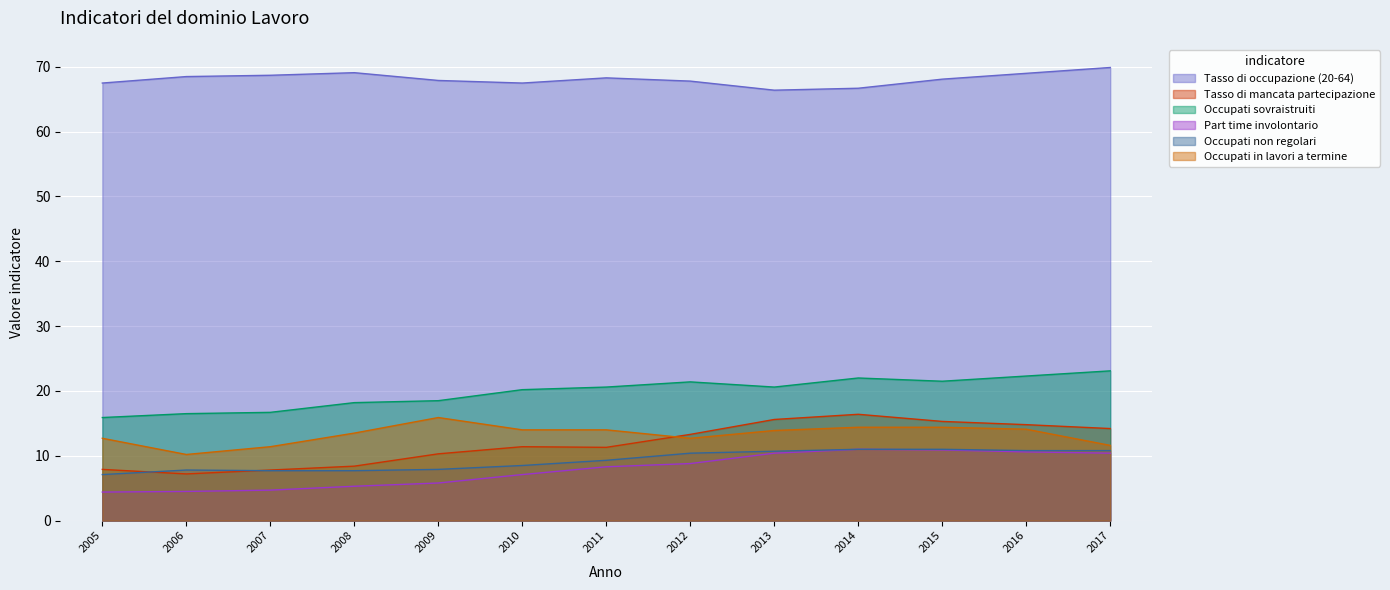

At which category is the sum across all series the highest?

2016